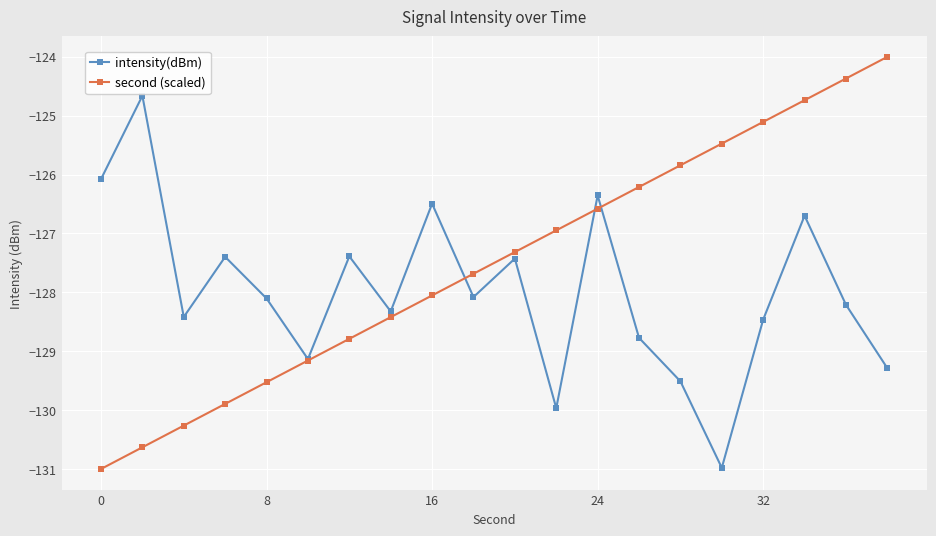

Rank the series by their average value, from lowest to highest.

intensity(dBm), second (scaled)